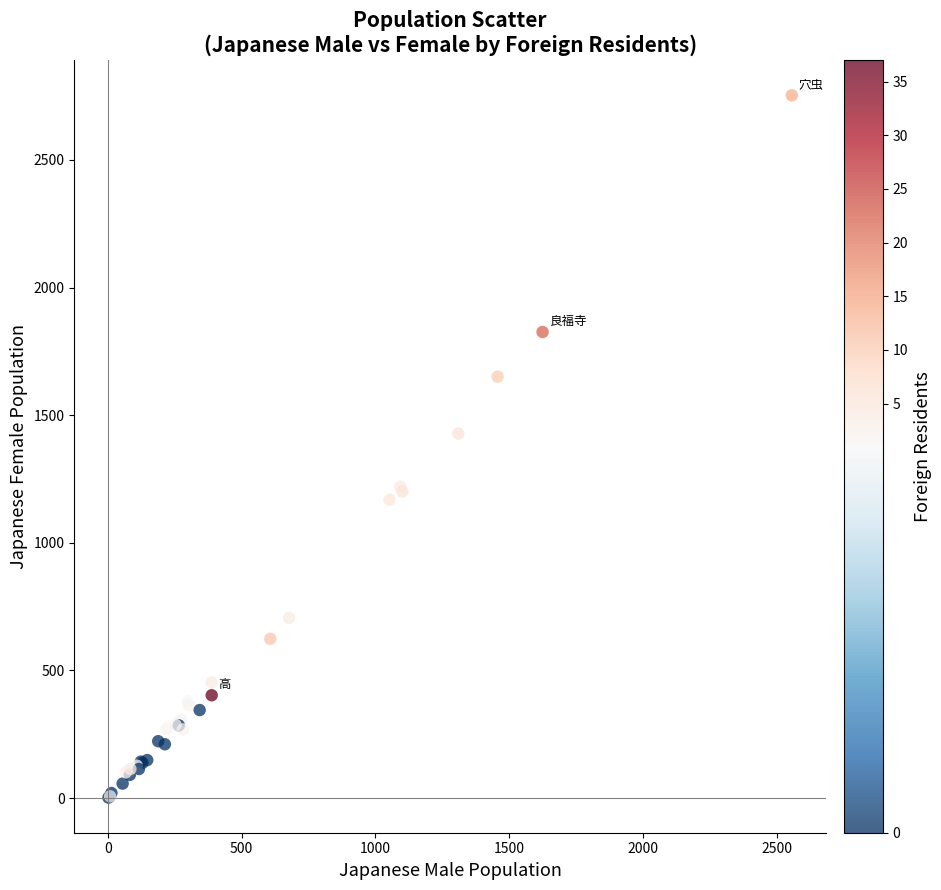

What Y value in the scatter plot is closest to 1377?

1428